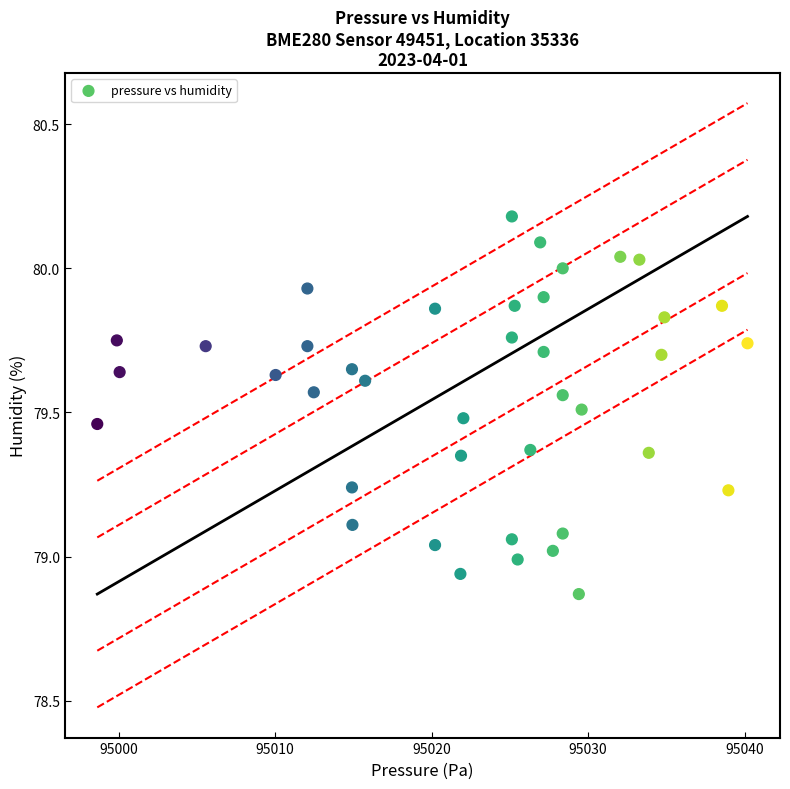

What is the range of Y values (max minus min)?

1.3